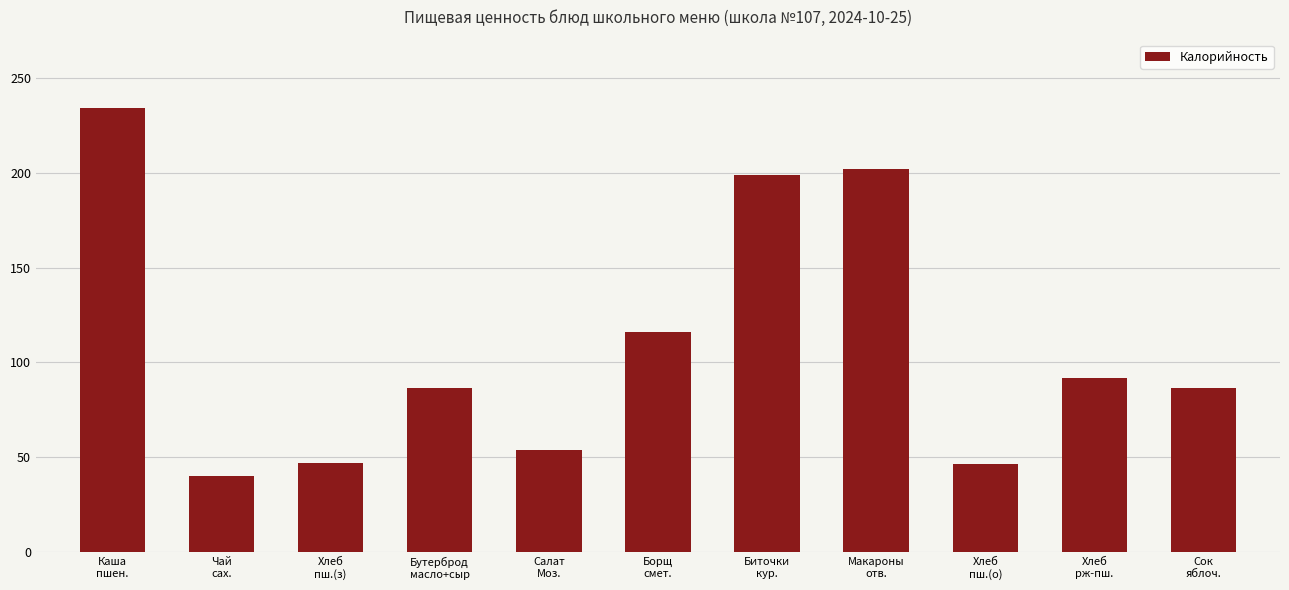

What is the label of the 8th bar from the right?

Бутерброд
масло+сыр